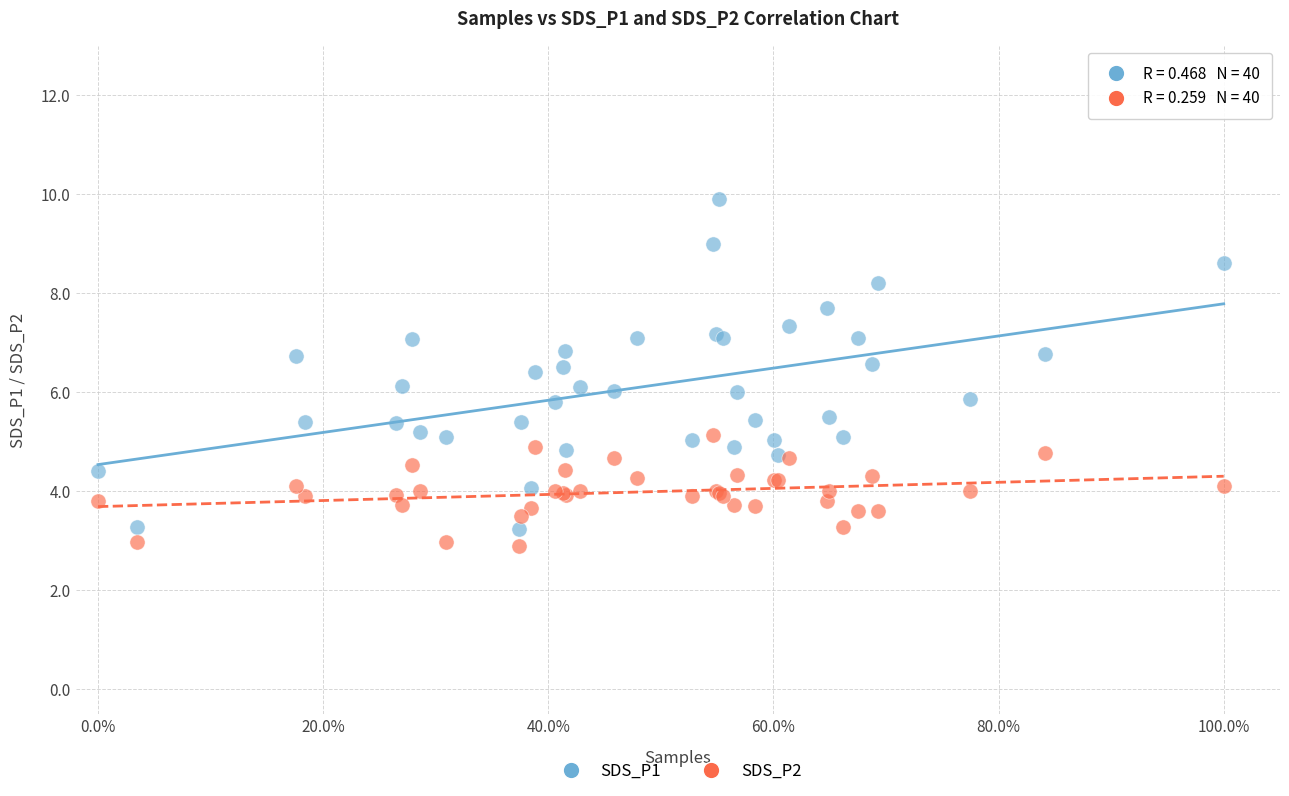

Which series reaches the minimum Y coordinate?

SDS_P2